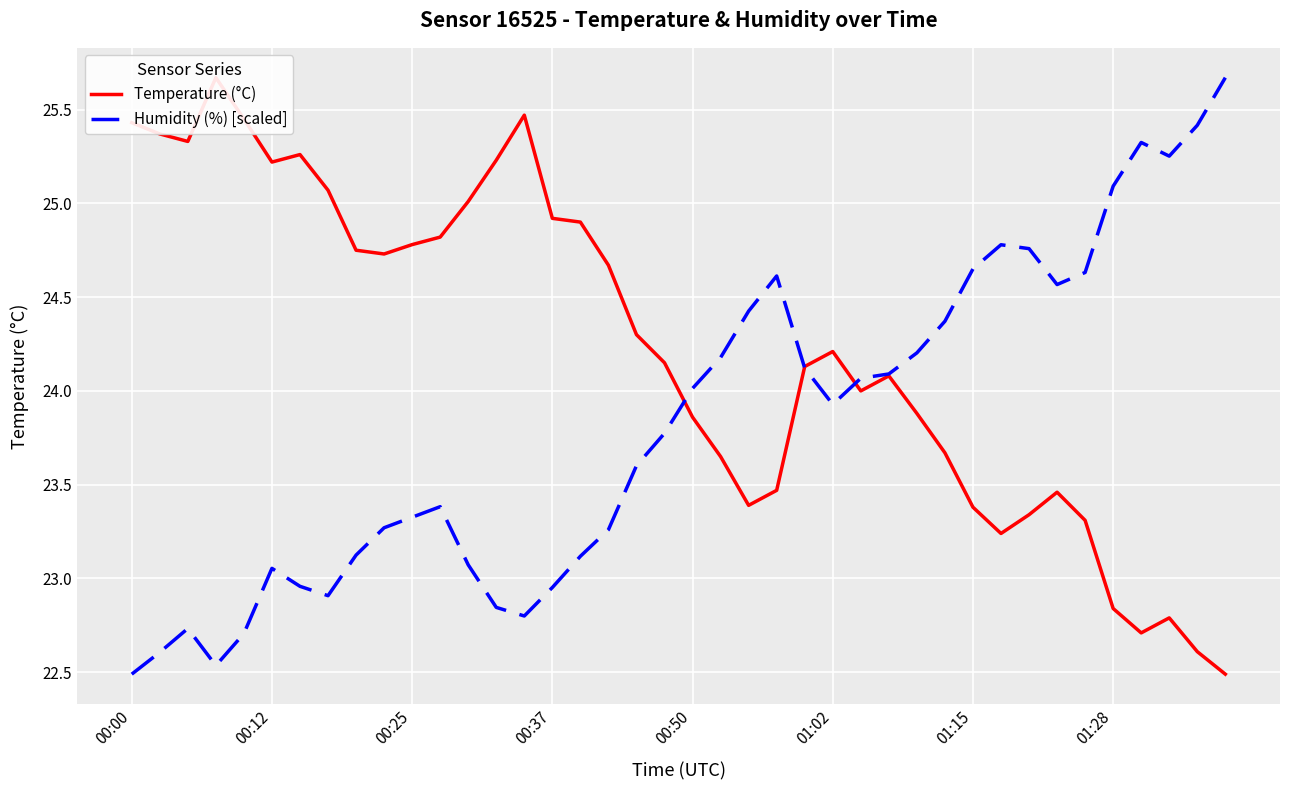

What are all the series names shown in the legend?

Temperature (°C), Humidity (%) [scaled]